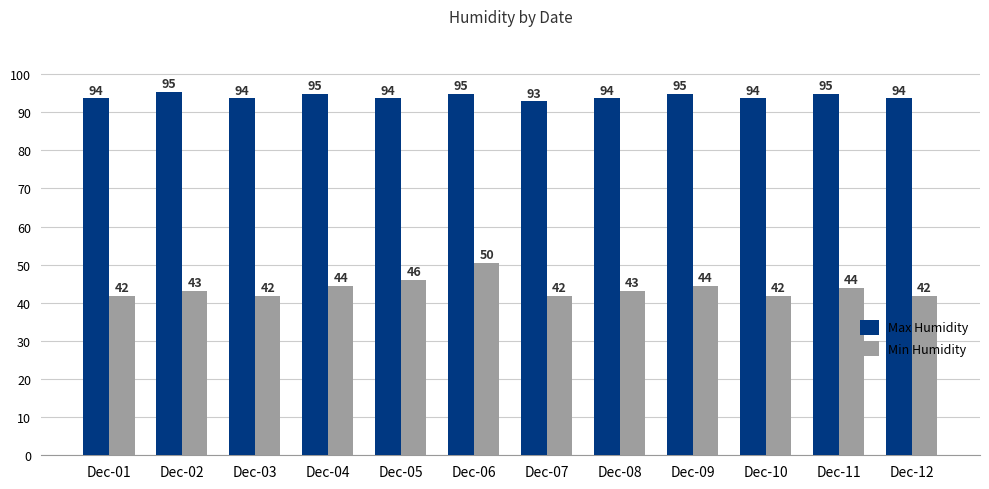

What is the maximum value for Min Humidity?

50.5